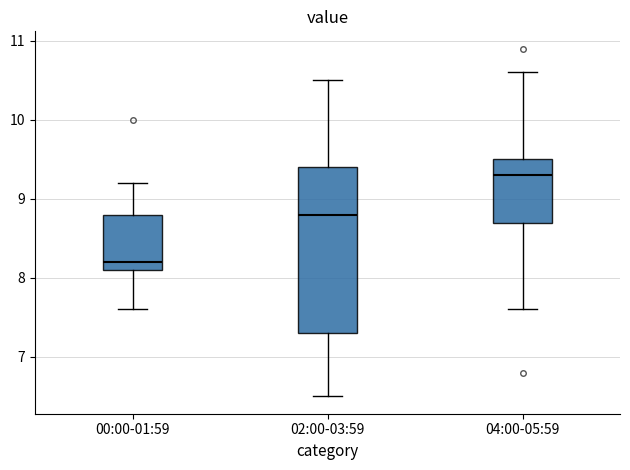

Which box has the highest median line?

04:00-05:59